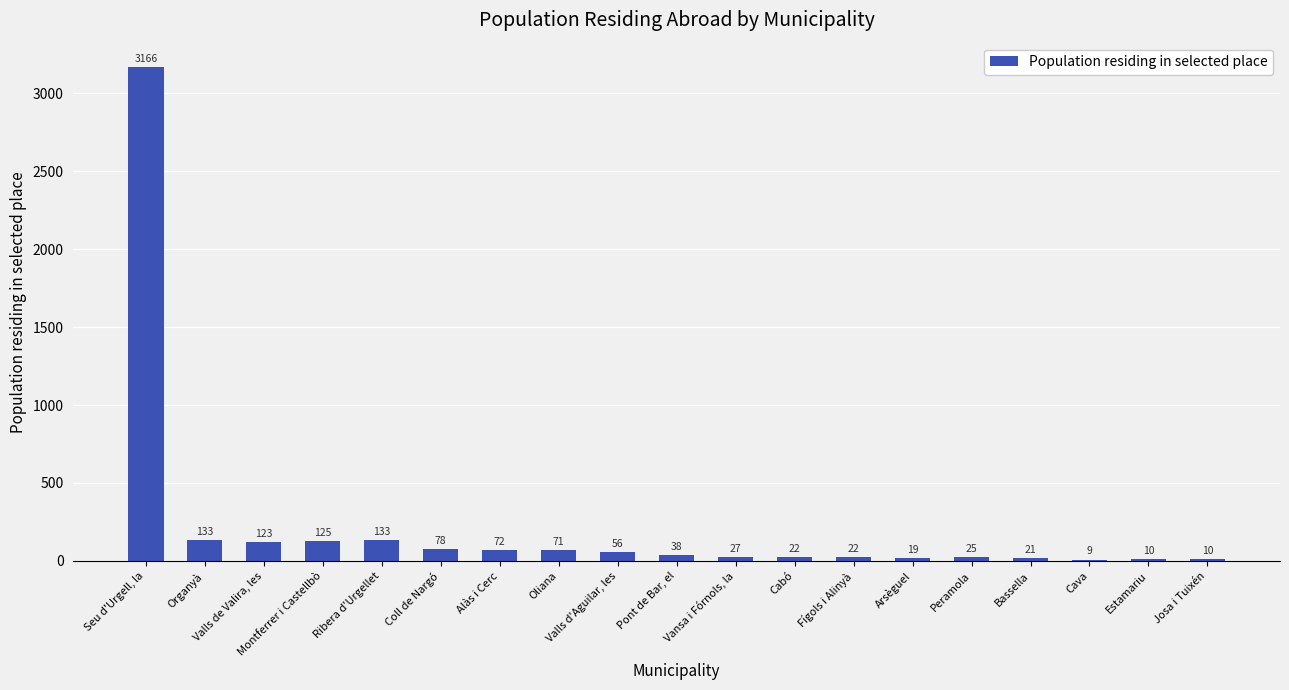

The chart shows a value of 133 at Ribera d'Urgellet. True or false?

True